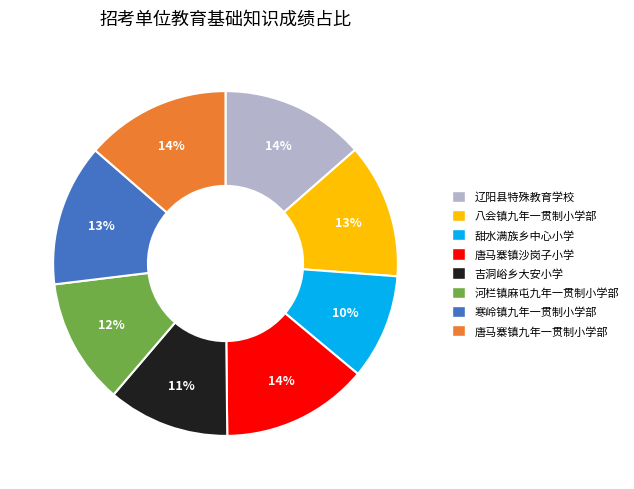

To the nearest percent, what is the average slice percentage?

12%